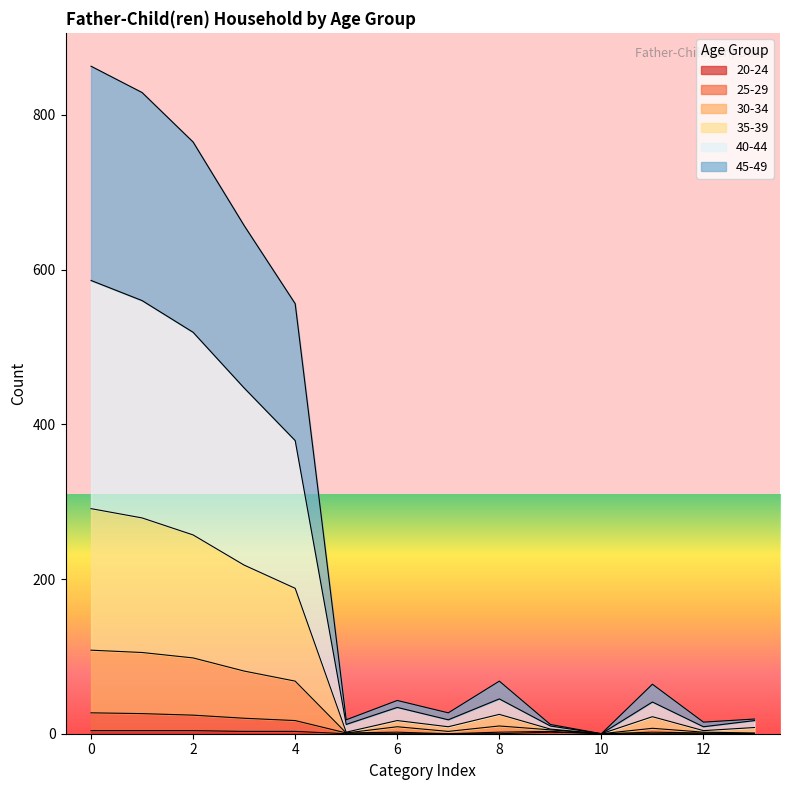

True or false: 30-34 and 45-49 cross at least once.

False